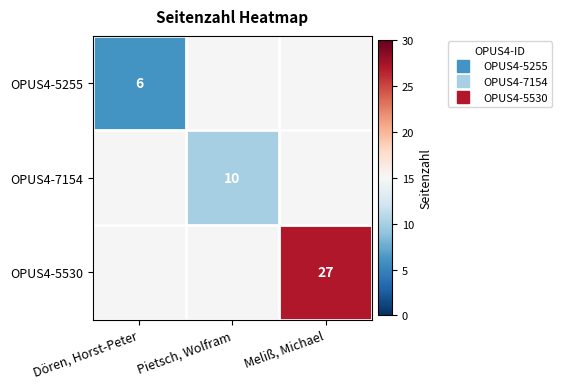

Rank the series by their average value, from lowest to highest.

OPUS4-5255, OPUS4-7154, OPUS4-5530